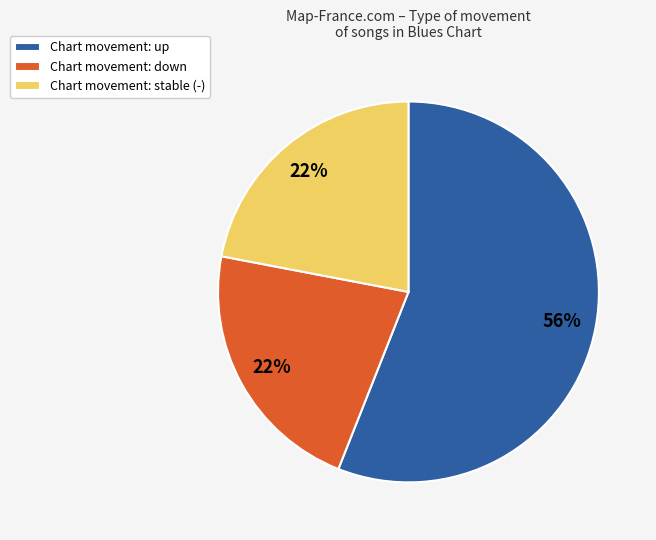

What is the largest slice in the pie chart?

Chart movement: up